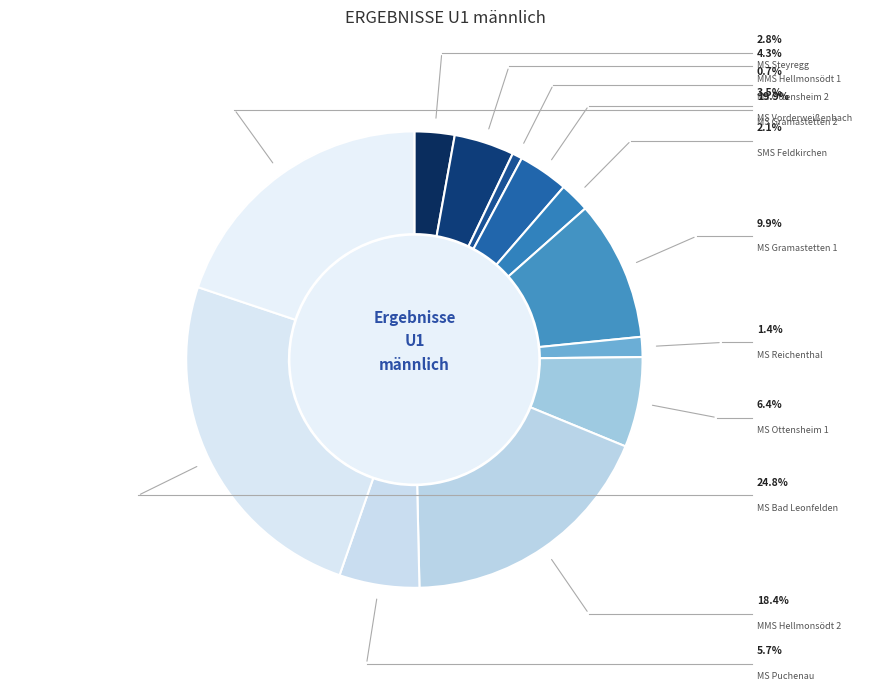

Is there a majority slice in this chart?

No